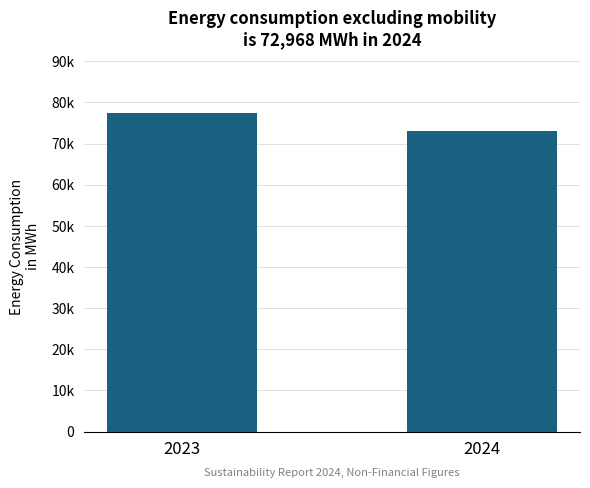

Does the chart contain any negative values?

No